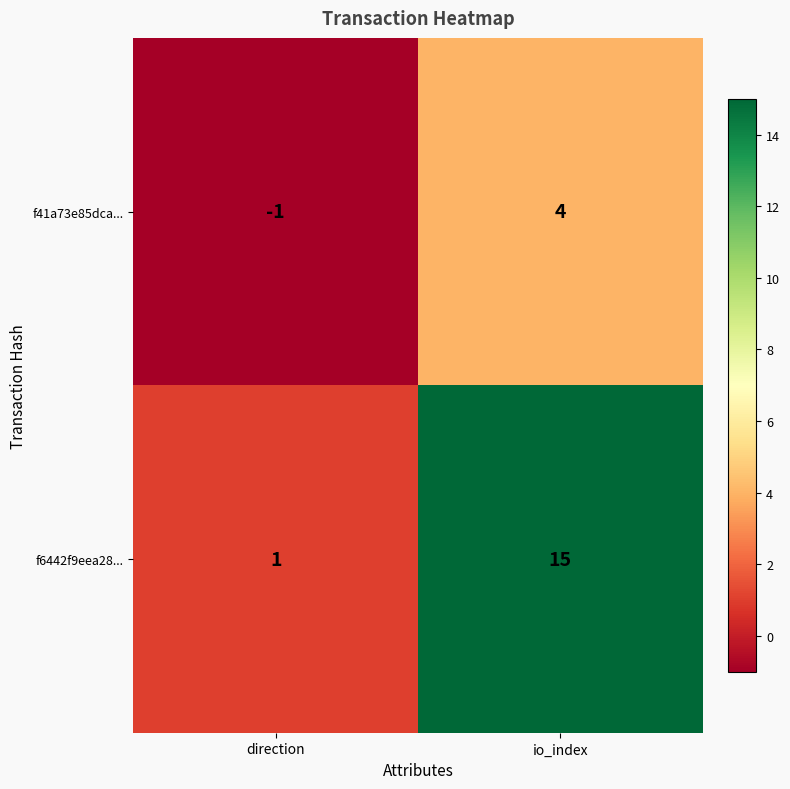

What is the sum of all f41a73e85dca... values?

3